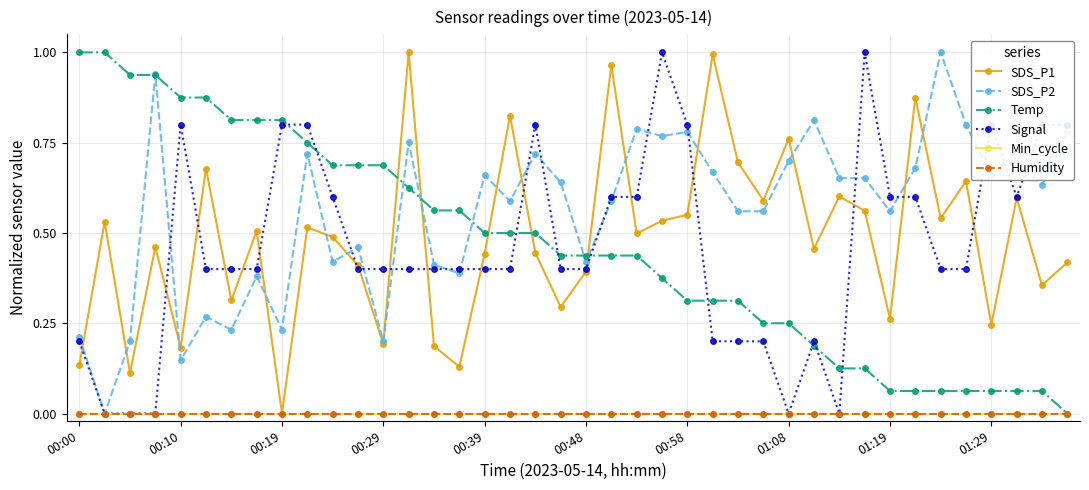

What is the sum of all Temp values?

18.6